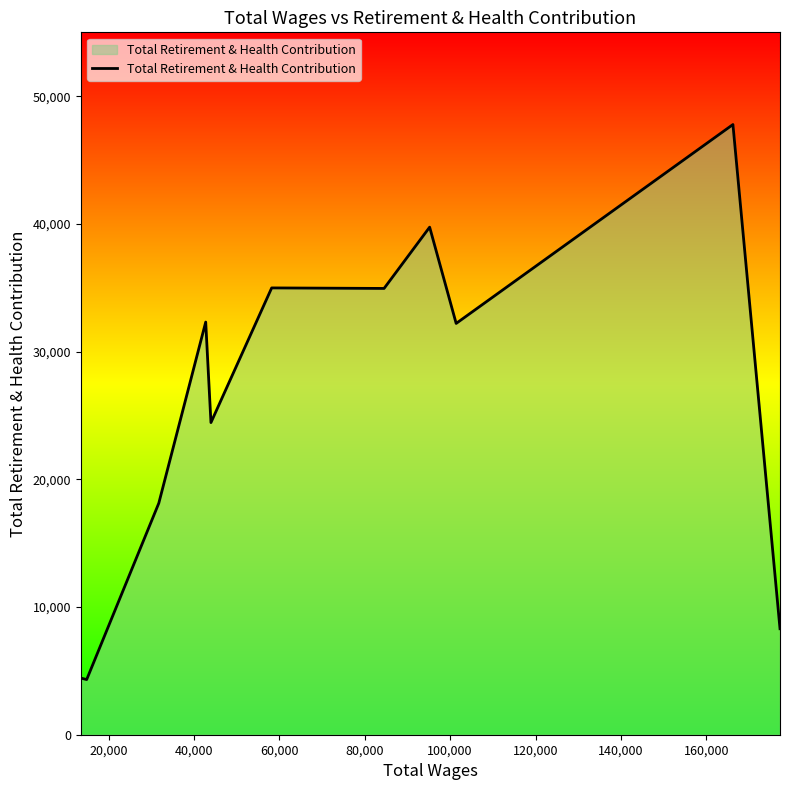

What is the greatest value displayed?

47780